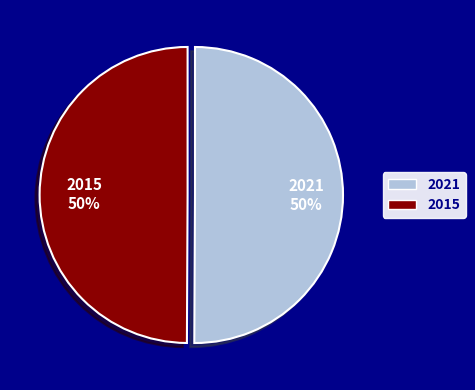

Approximately how many times larger is the value at 2021 compared to 2015?

1.0